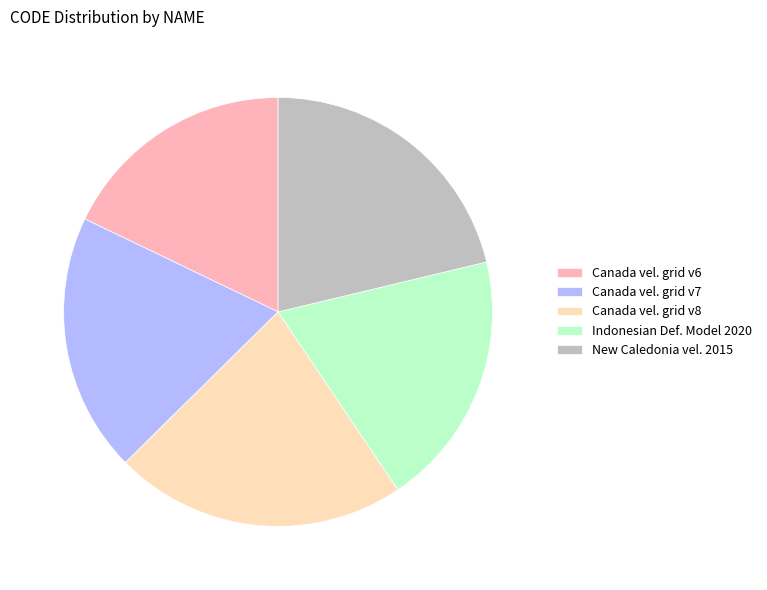

What is the smallest slice in the pie chart?

Canada vel. grid v6